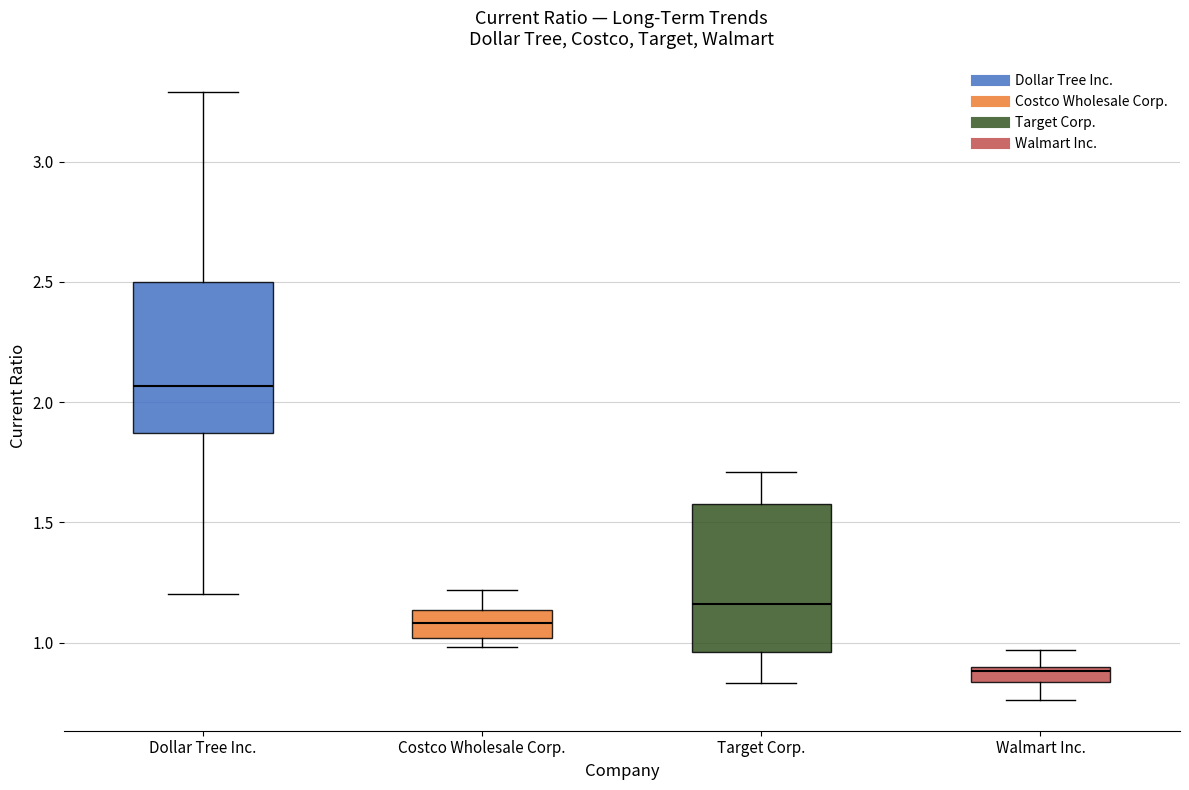

Where is the upper edge of the box for Dollar Tree Inc. on the y-axis? The values are not printed on the chart, so give them approximately, as read against the axis.

2.50